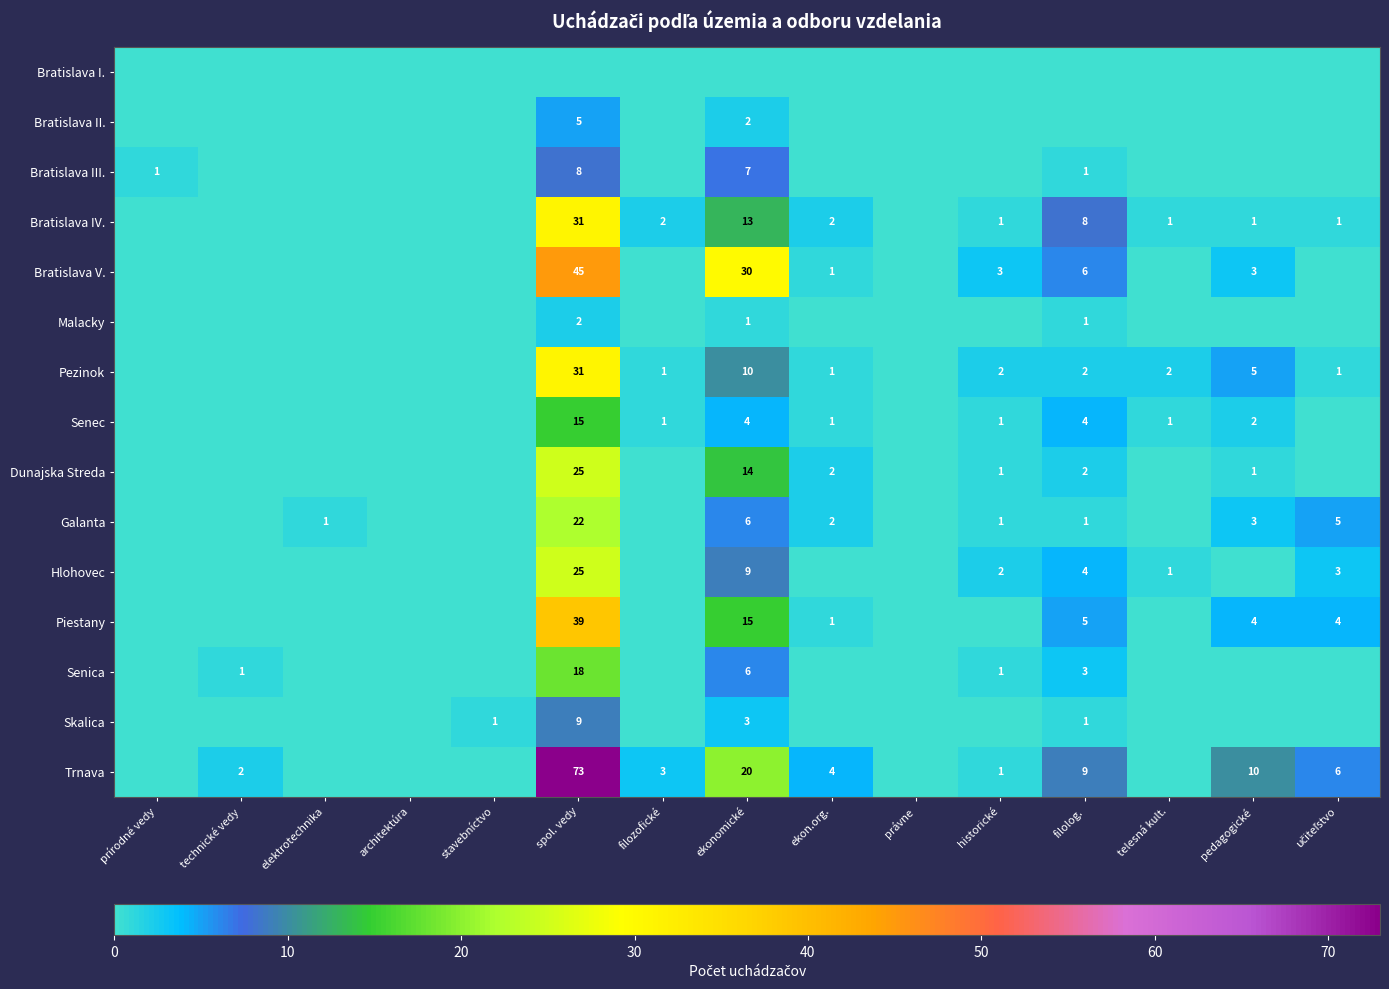

The value of Piestany at ekonomické is 15. True or false?

True